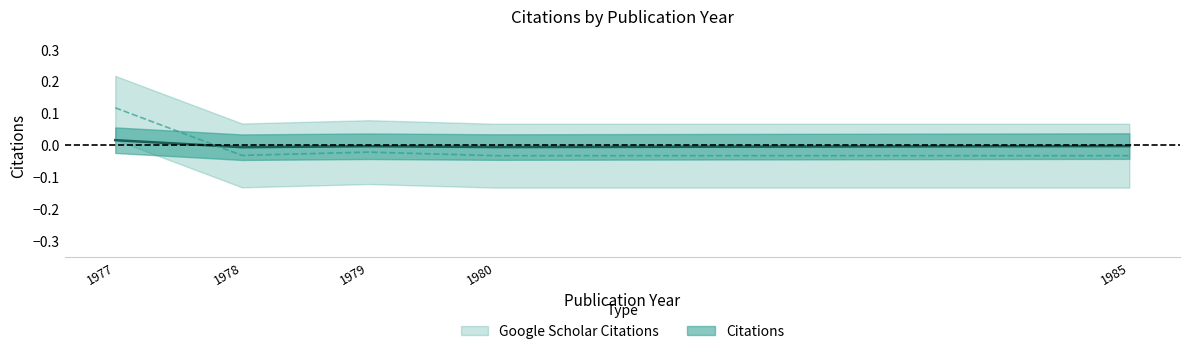

How many positive values does the Citations series have?

1